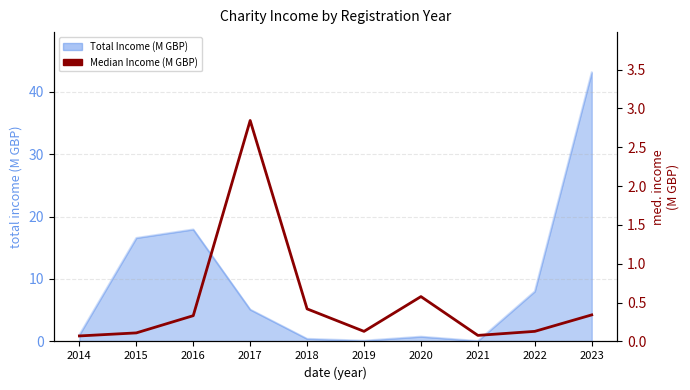

Is it true that the value at 2017 is 1.3?

False